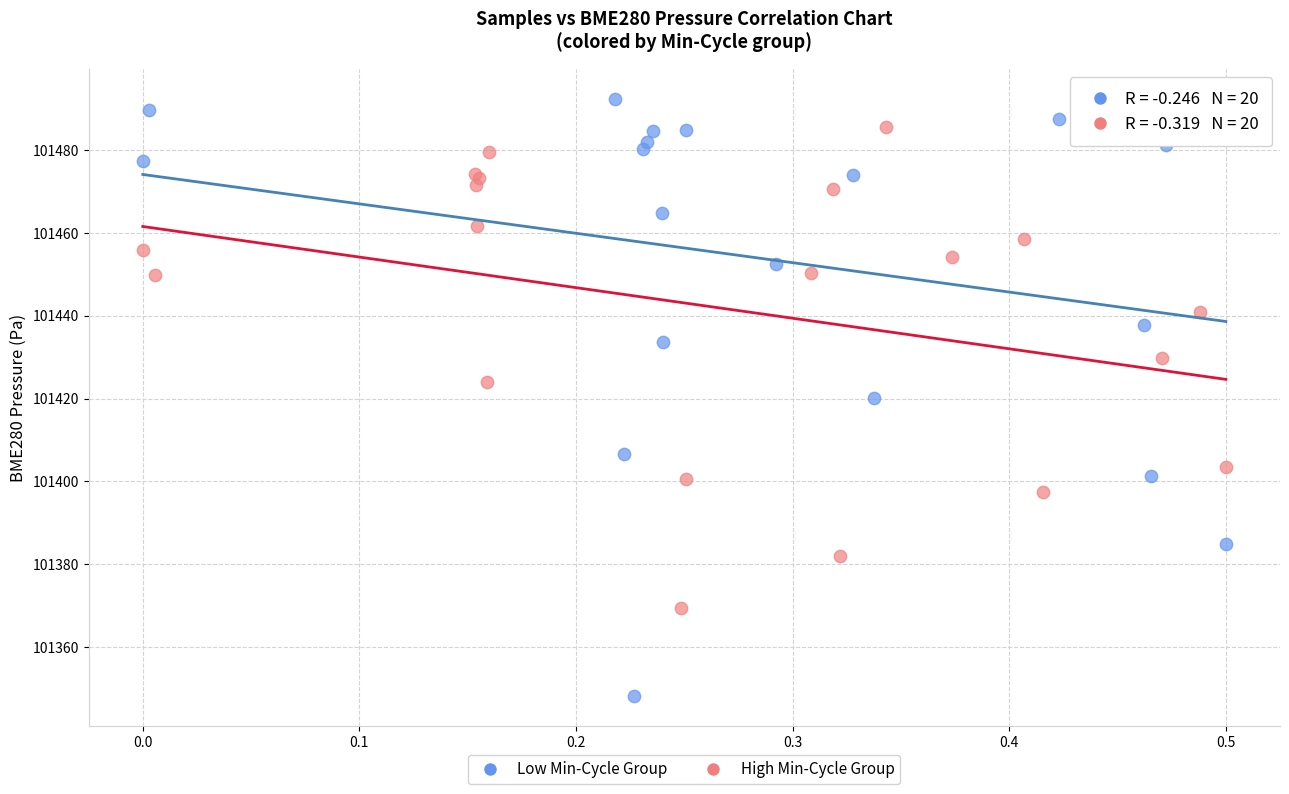

Which series contains the lowest Y value?

Low Min-Cycle Group